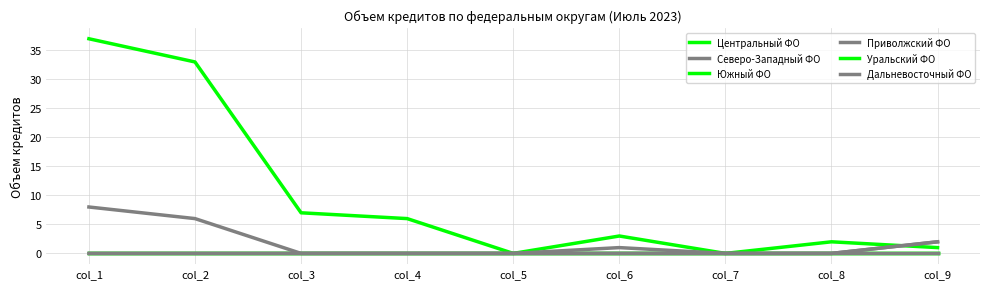

Is this an area chart (filled region under the line)?

No